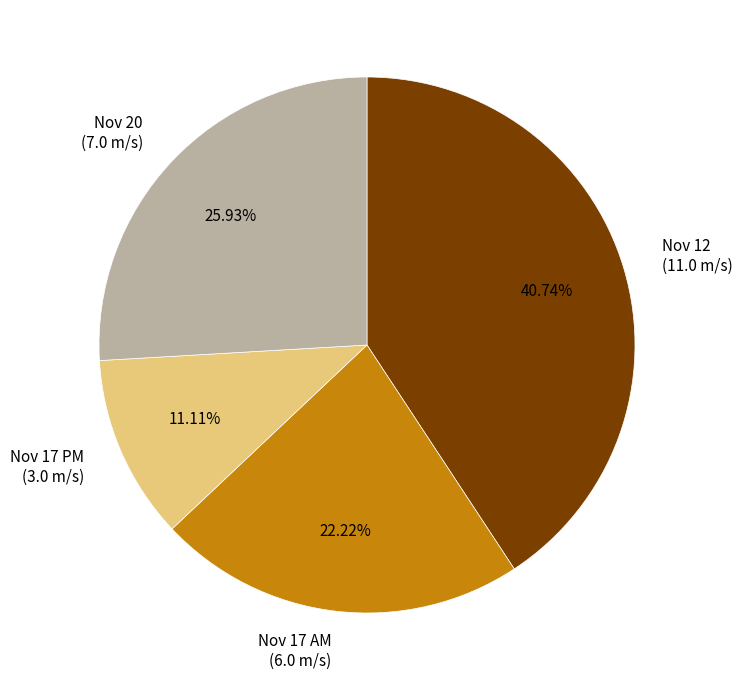

What is the ratio of the value at Nov 17 AM (6.0 m/s) to the value at Nov 20 (7.0 m/s)?

0.9